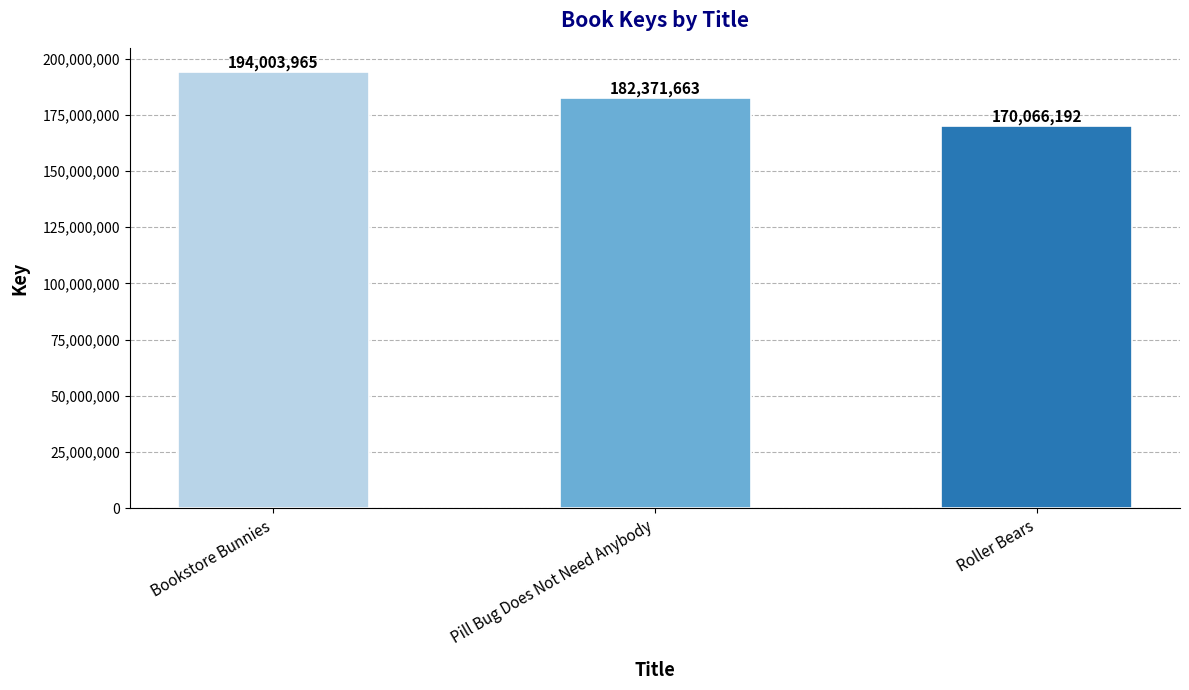

What position from the right is Roller Bears?

1